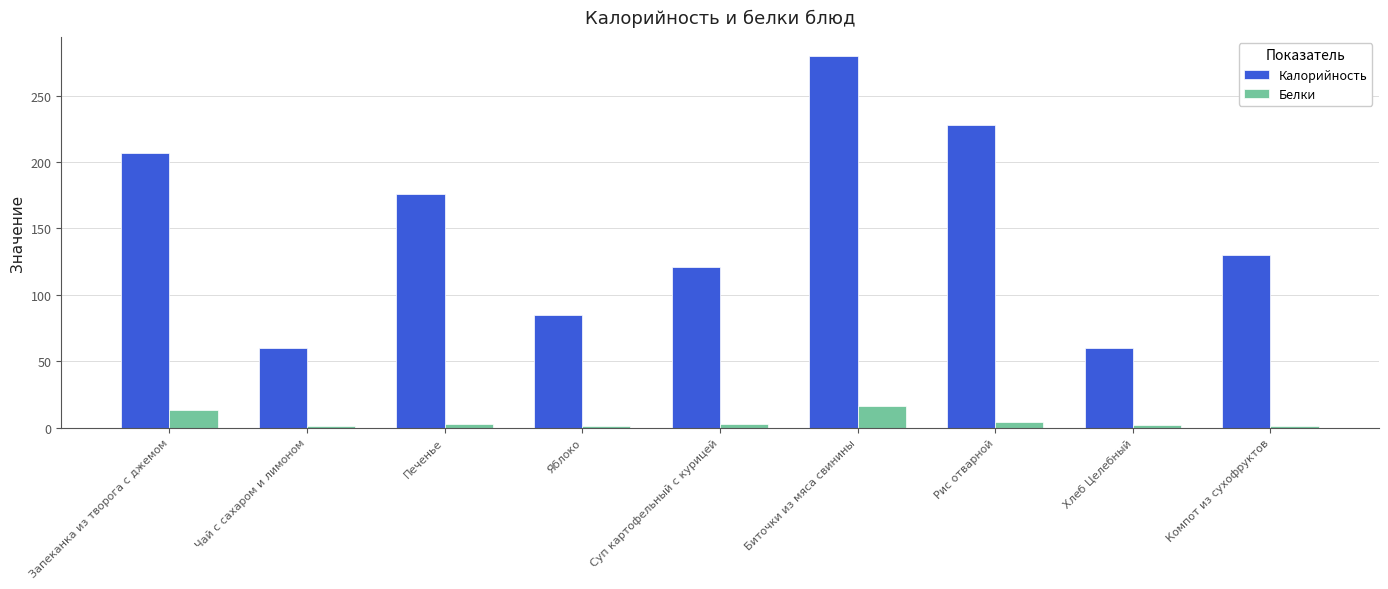

True or false: Калорийность has a value of 30 at Хлеб Целебный.

False